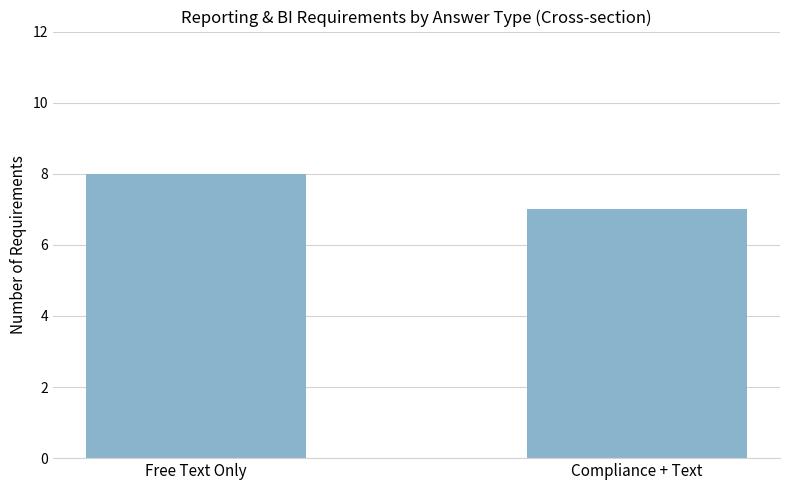

Does the chart contain any negative values?

No